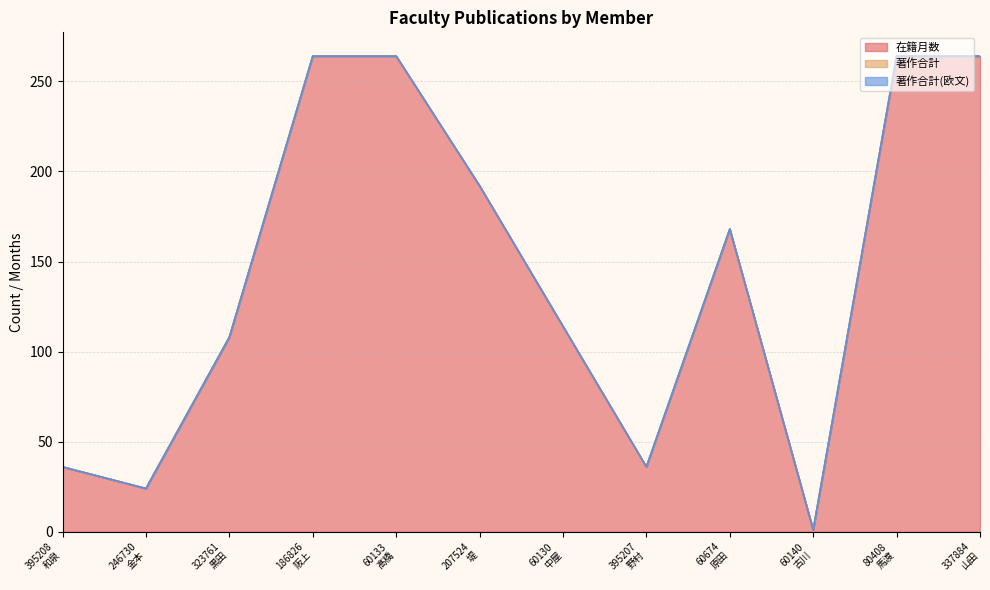

What is the label of the 10th point from the right?

323761
黒田